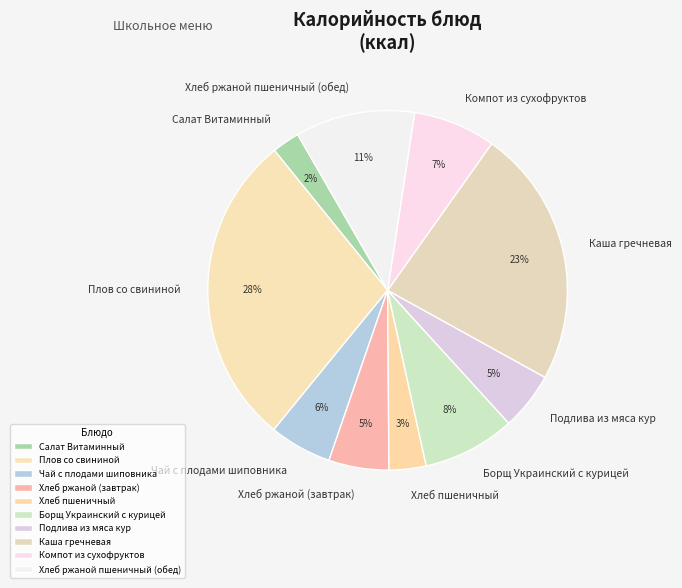

Is the sum of Хлеб ржаной пшеничный (обед) and Хлеб ржаной (завтрак) greater than half?

No